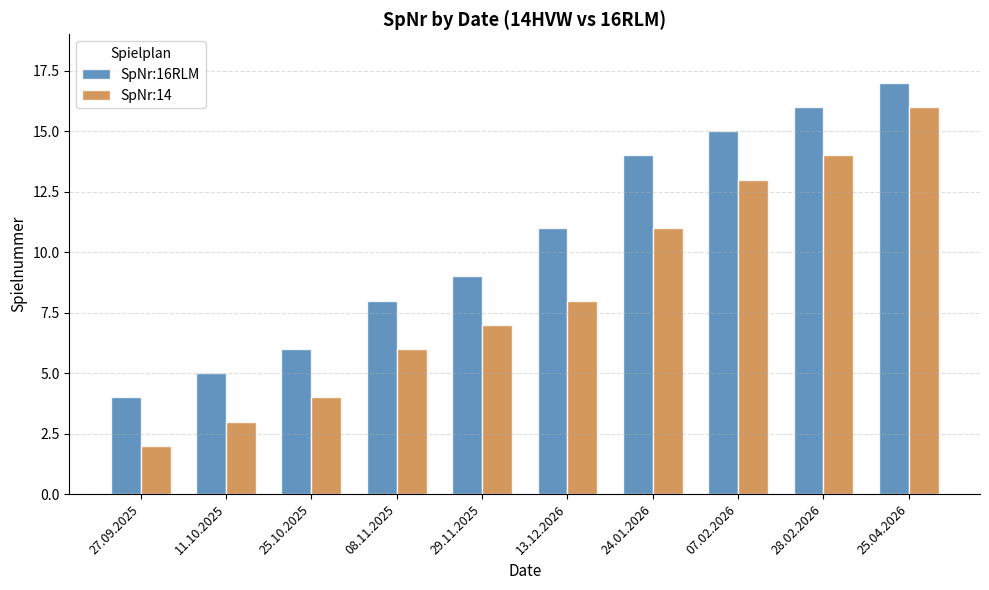

How many categories are shown in the chart?

10